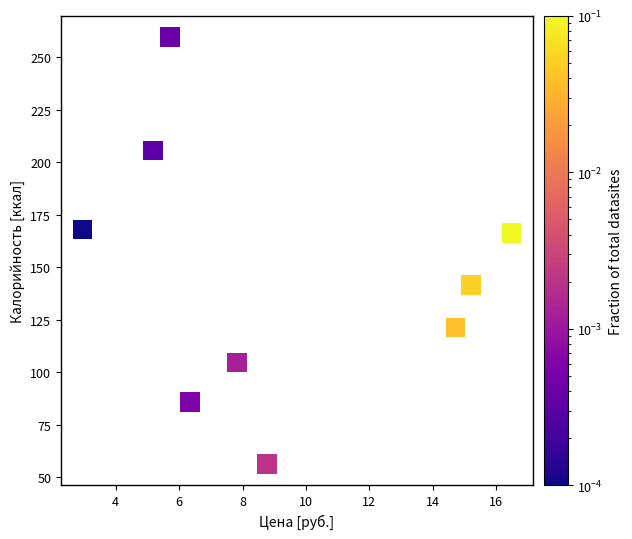

What is the range of Y values (max minus min)?

203.2